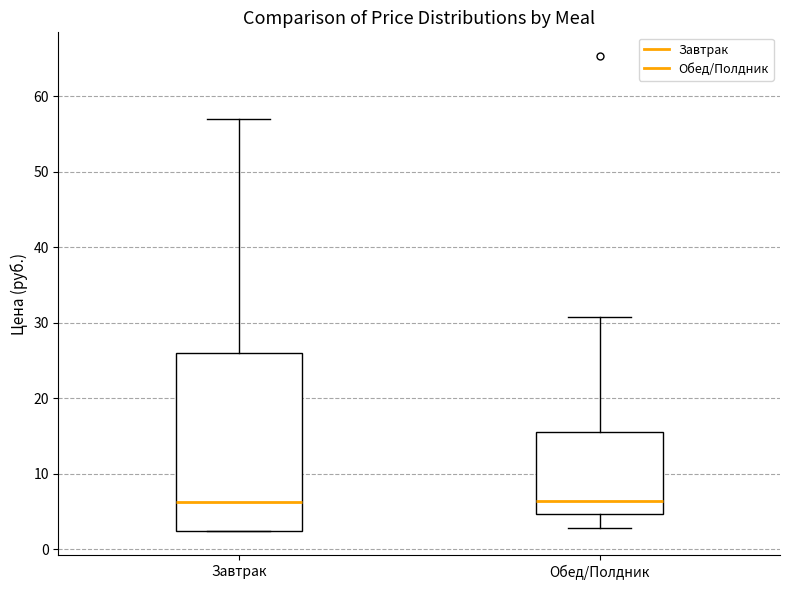

Which box is the tallest, from its lower edge to its upper edge?

Завтрак